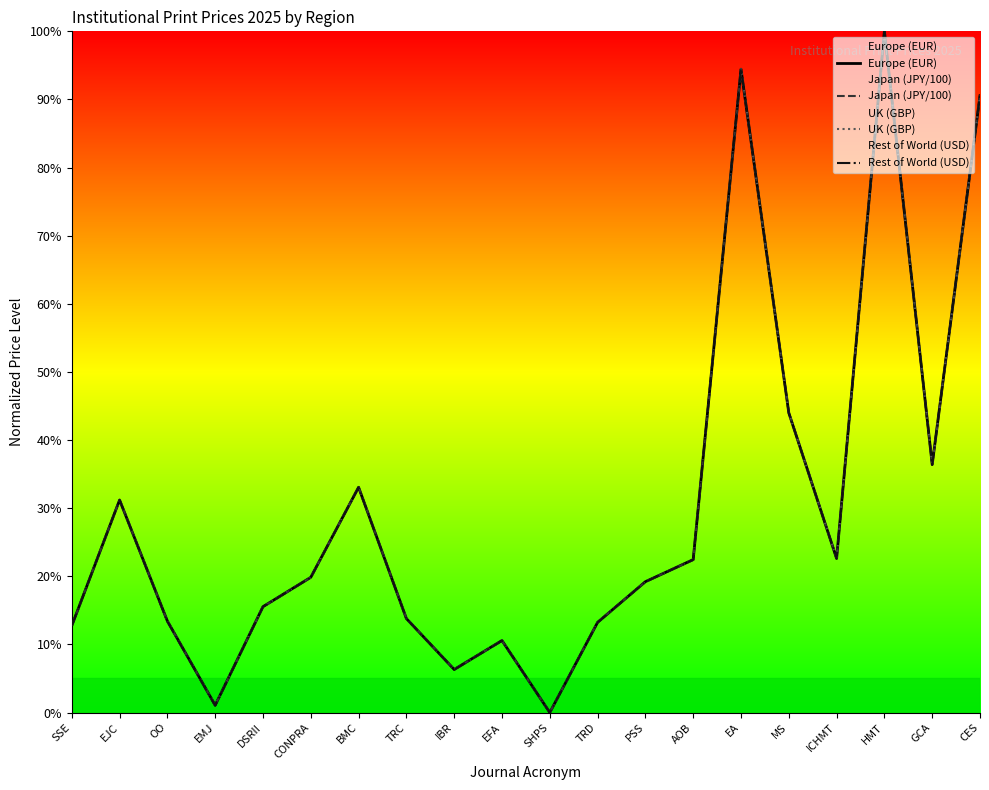

List the series in order of their peak value, highest first.

Europe (EUR), Japan (JPY/100), UK (GBP), Rest of World (USD)